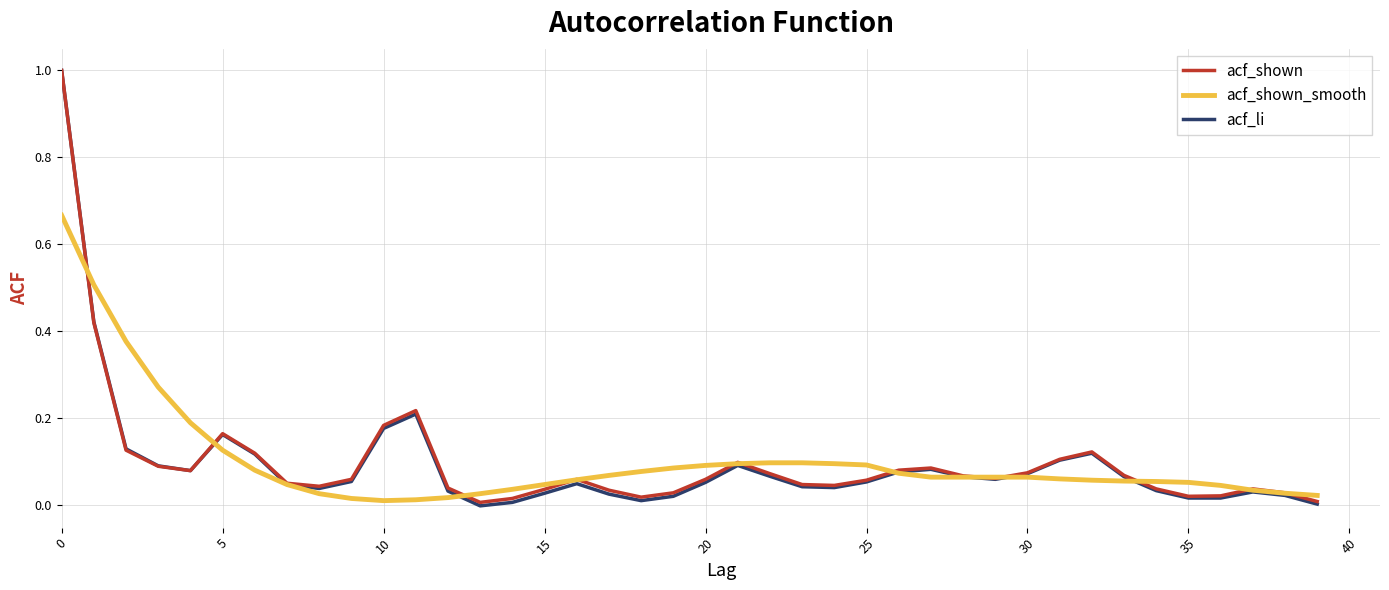

Which series has the largest range (max minus min)?

acf_li